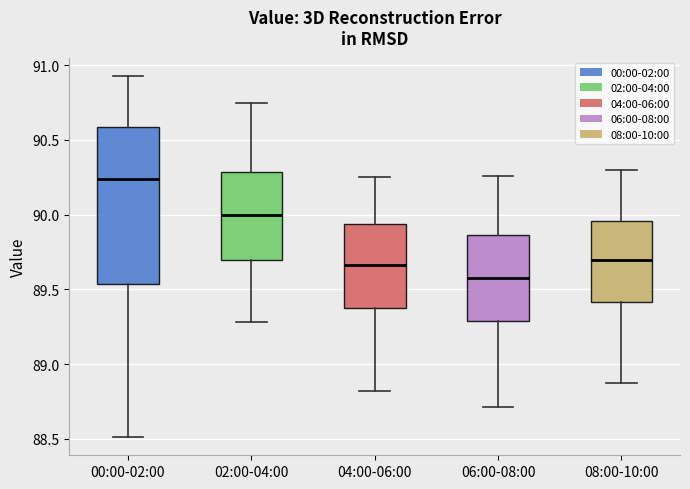

Reading left to right, read every box against the y-axis: the position of its median line, the range the box covers, and the ends of its whiskers. The values are not printed on the chart, so give them approximately, as read against the axis.

00:00-02:00: median 90.25, box 89.55 to 90.60, whiskers 88.50 to 90.95
02:00-04:00: median 90.00, box 89.70 to 90.30, whiskers 89.30 to 90.75
04:00-06:00: median 89.65, box 89.35 to 89.95, whiskers 88.80 to 90.25
06:00-08:00: median 89.60, box 89.30 to 89.85, whiskers 88.70 to 90.25
08:00-10:00: median 89.70, box 89.40 to 89.95, whiskers 88.85 to 90.30